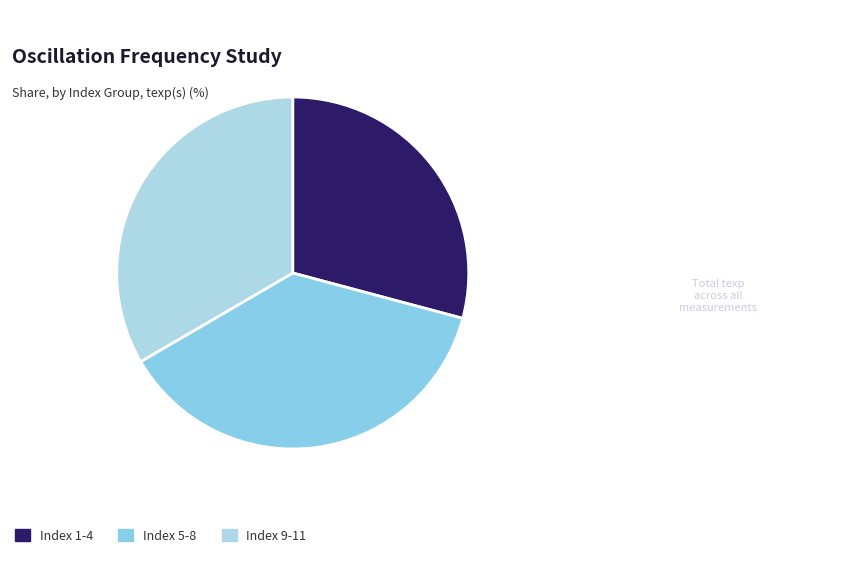

Does any single category account for the majority?

No